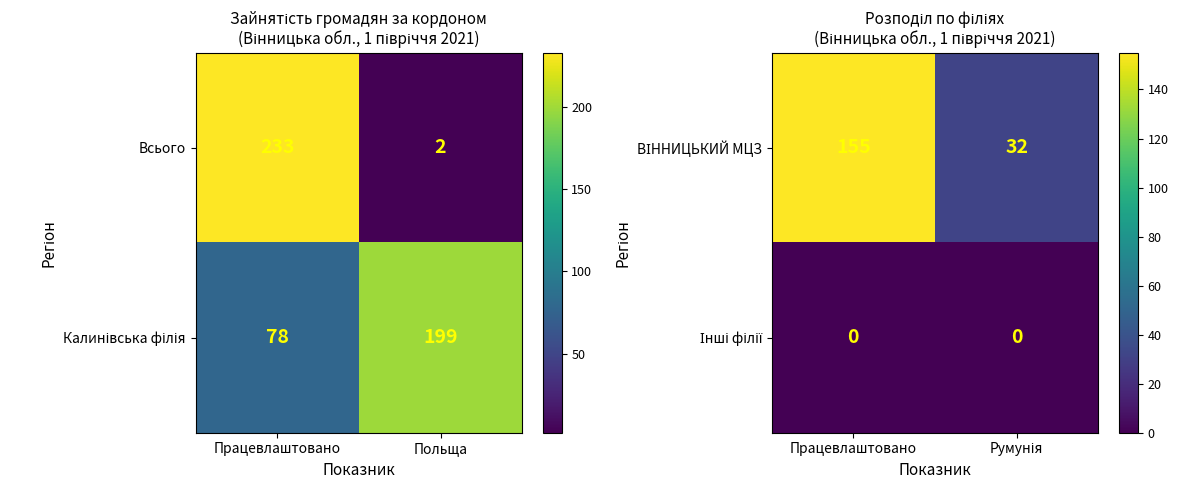

What is the sum of the Всього values at Польща and Працевлаштовано?

235